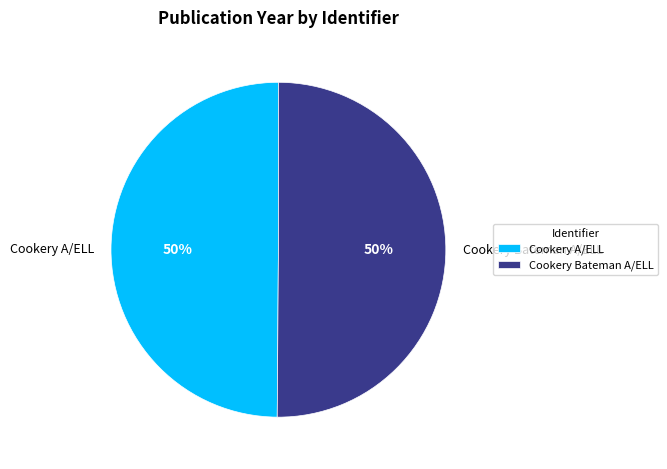

To the nearest percent, what percentage of the pie is Cookery Bateman A/ELL?

50%